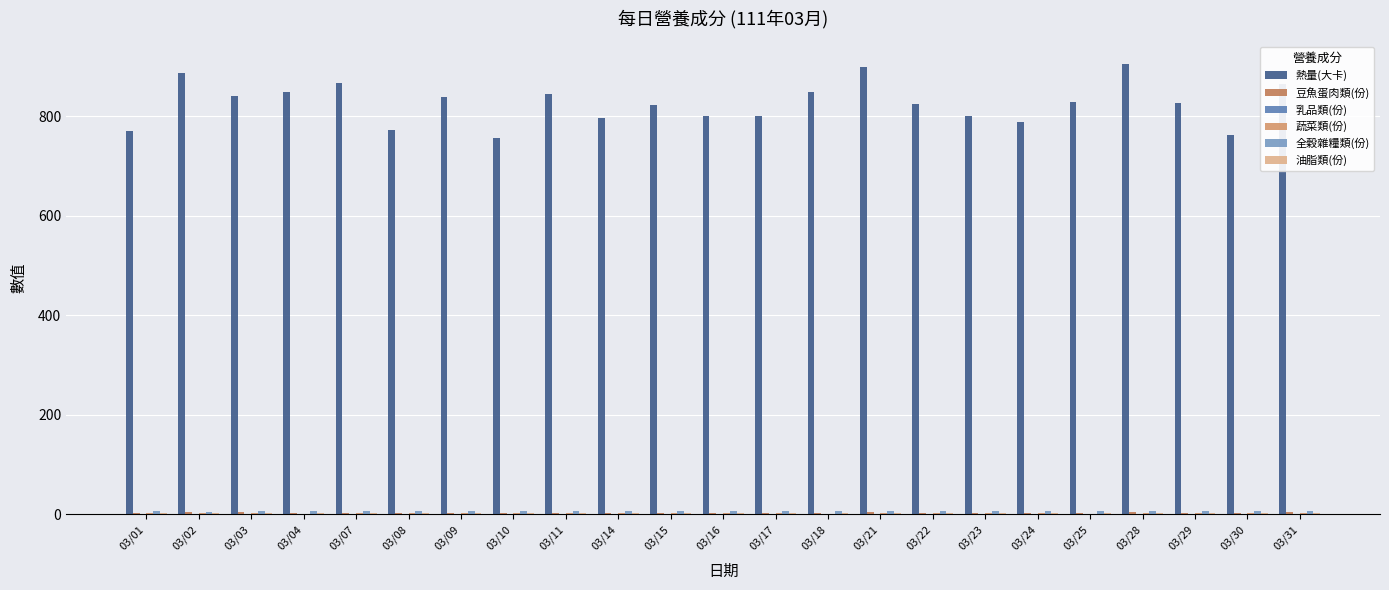

The 全穀雜糧類(份) series shows 5.4 at 03/16. True or false?

True